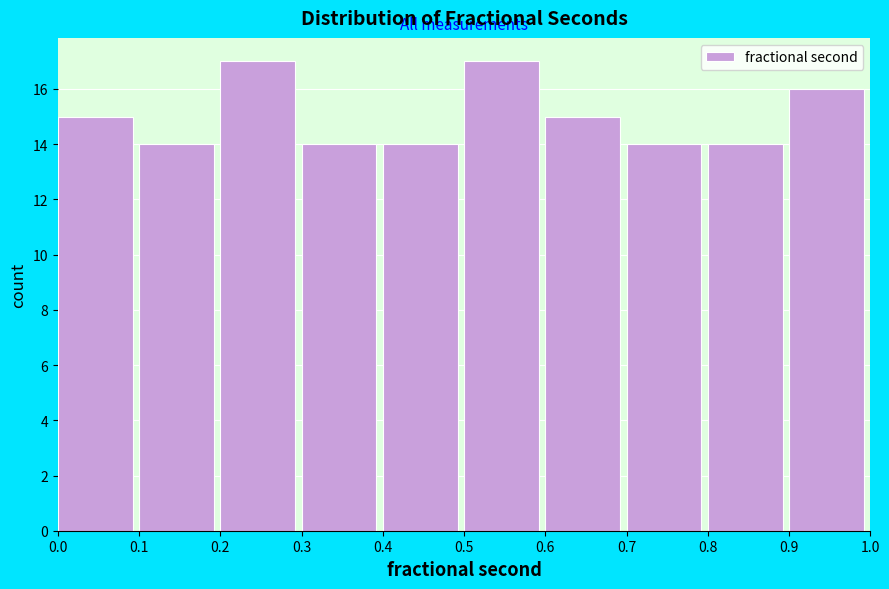

Reading left to right, list every bar in this chart as the range it spans on the x-axis followed by its height. The values are not printed on the chart, so give them approximately, as read against the axis.

0.0 to 0.1: 15
0.1 to 0.2: 14
0.2 to 0.3: 17
0.3 to 0.4: 14
0.4 to 0.5: 14
0.5 to 0.6: 17
0.6 to 0.7: 15
0.7 to 0.8: 14
0.8 to 0.9: 14
0.9 to 1.0: 16